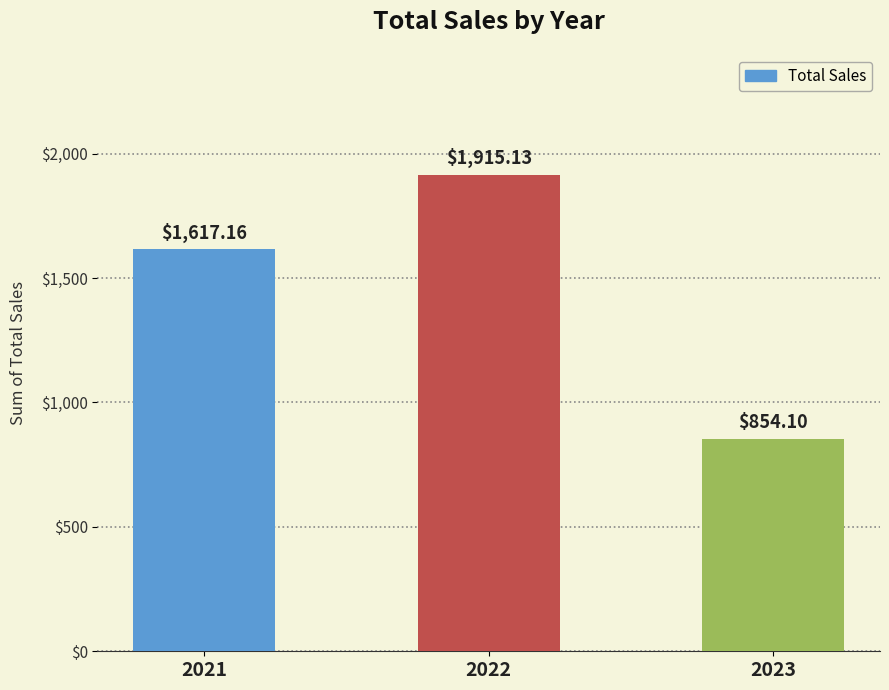

List the labels in order of value, largest first.

2022, 2021, 2023